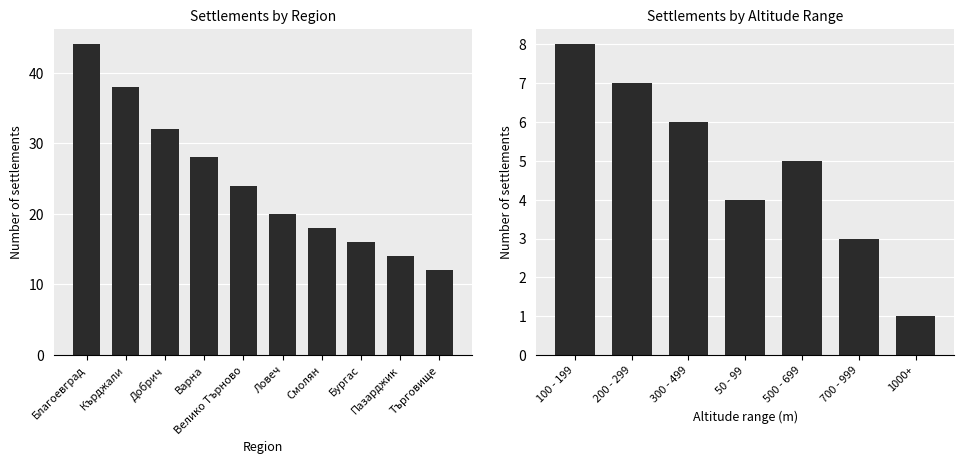

What value does the data have at Пазарджик?

14